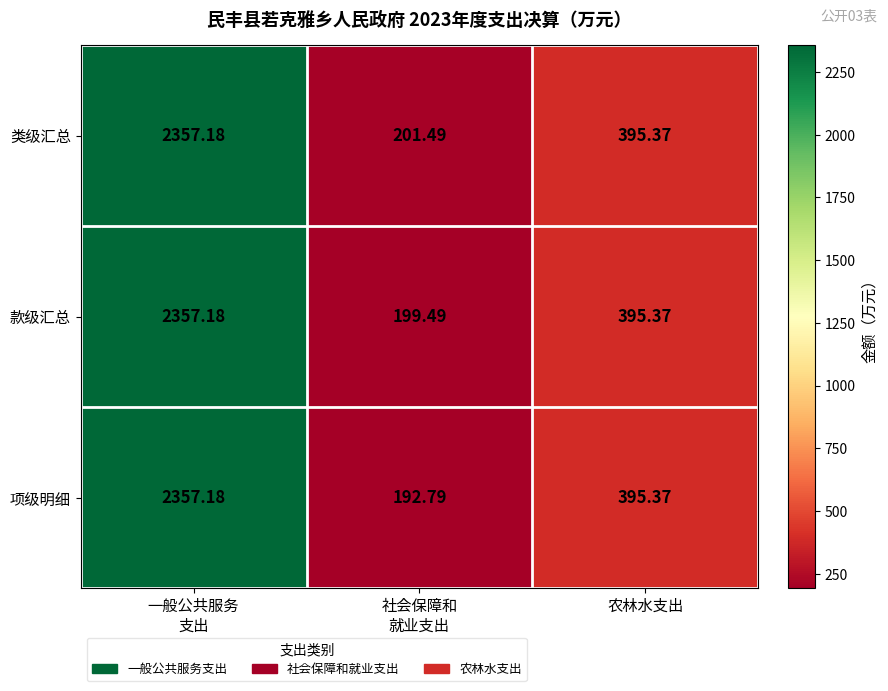

Rank the series by their average value, from lowest to highest.

项级明细, 款级汇总, 类级汇总